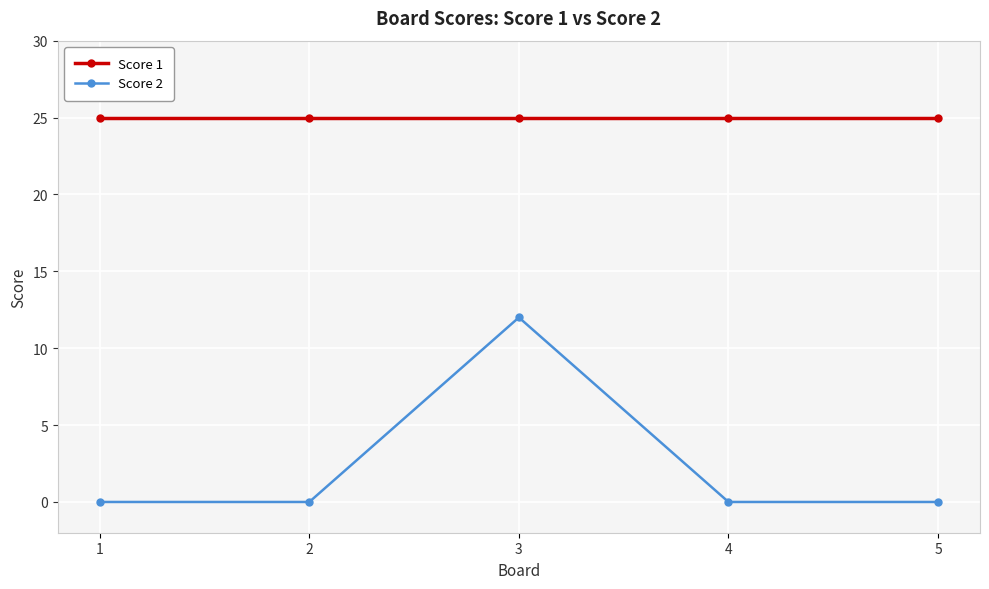

The Score 1 series shows 25 at 2. True or false?

True